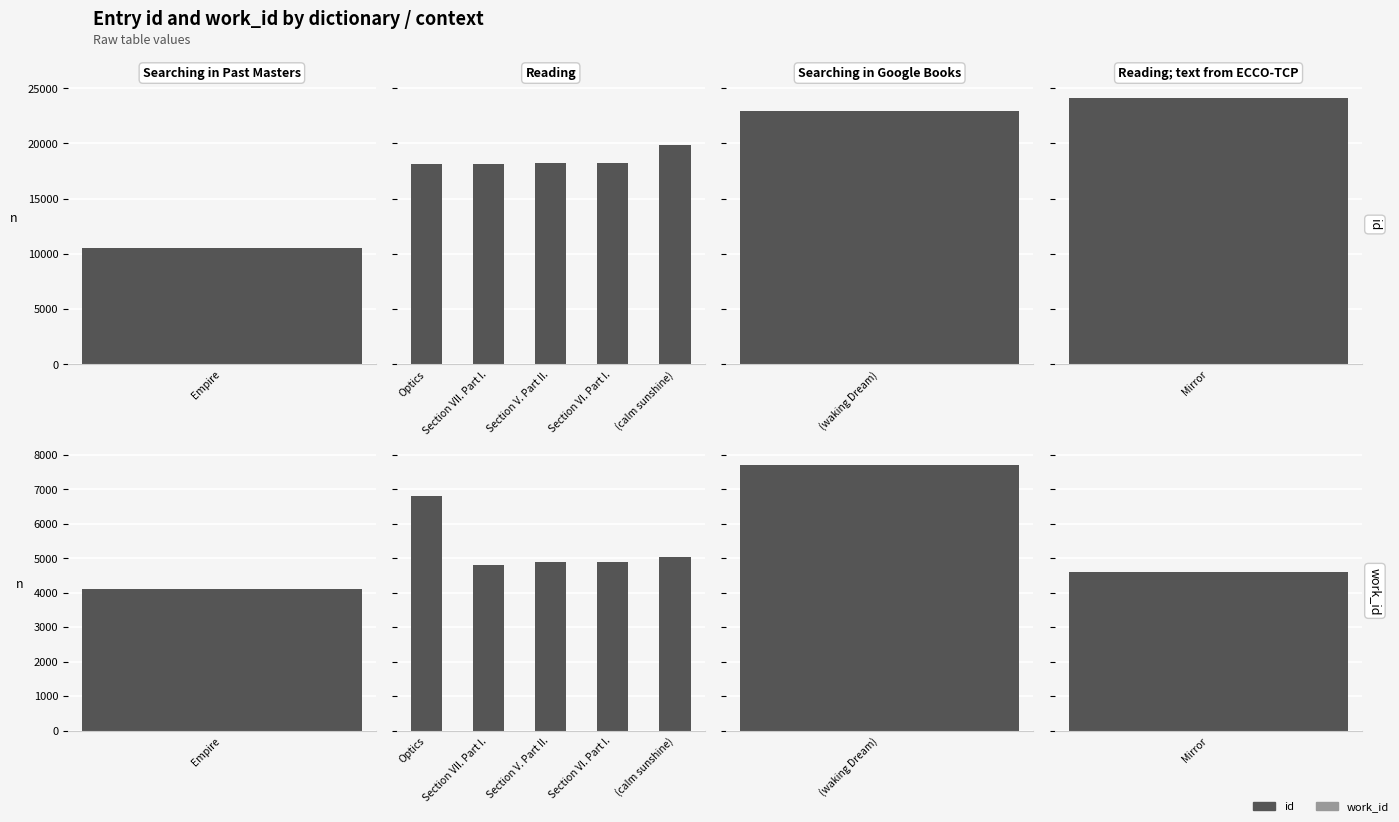

What are all the series names shown in the legend?

id, work_id